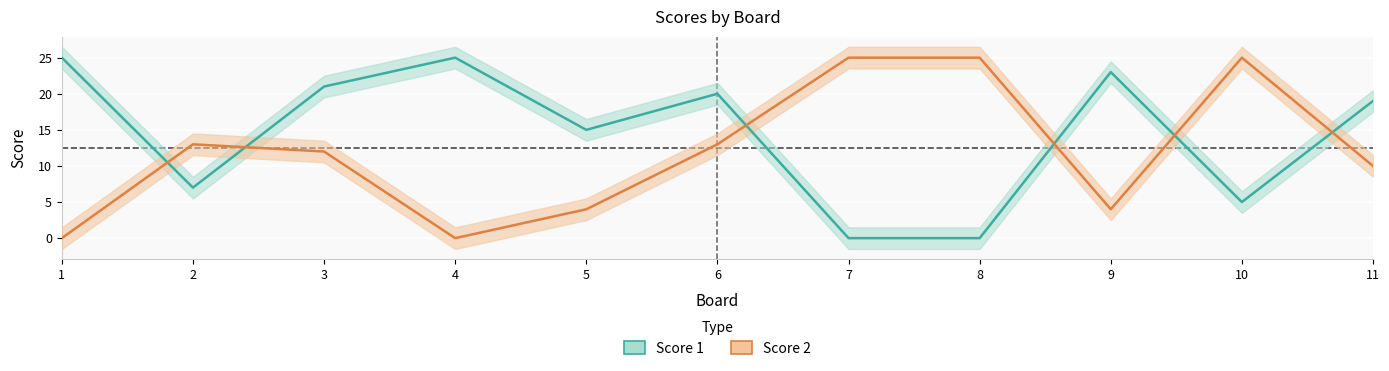

Which series changed the most between 3 and 10?

Score 1